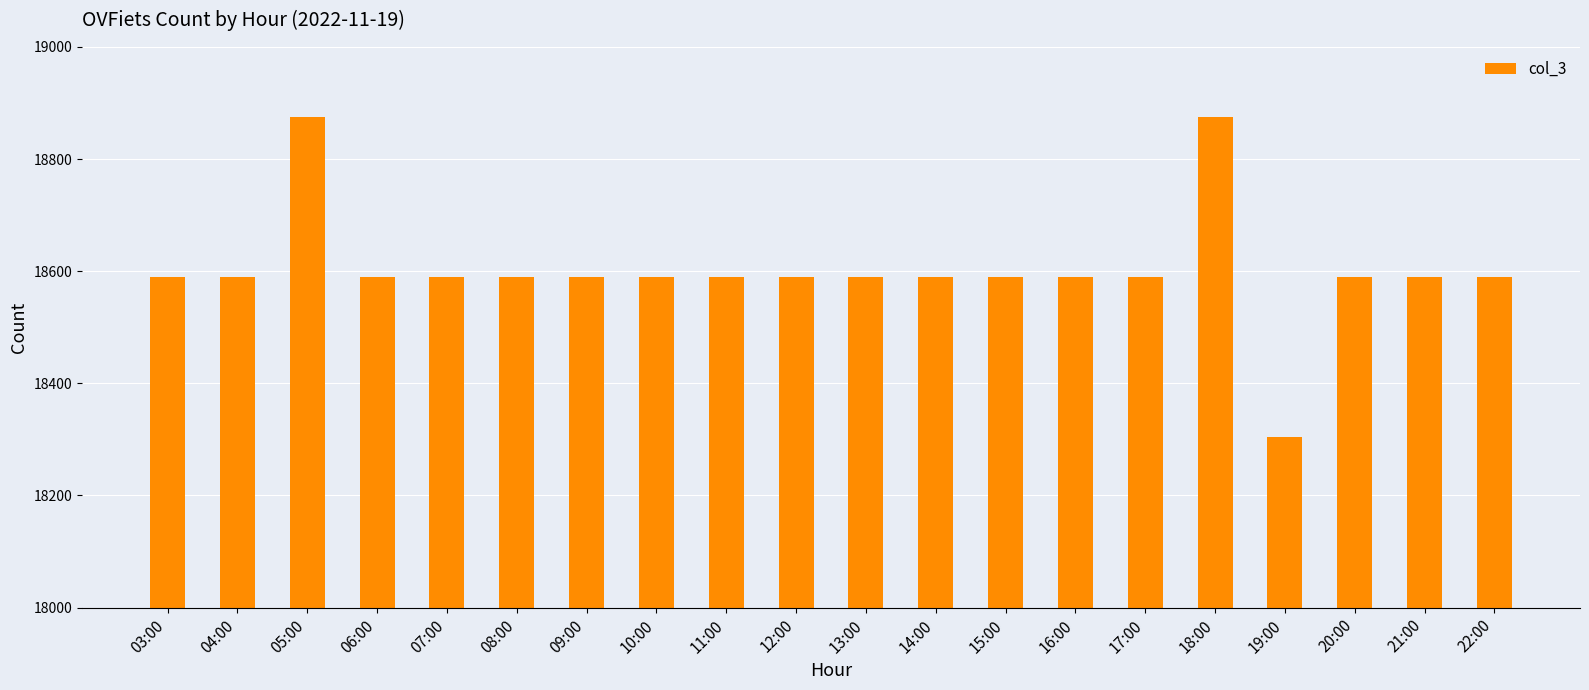

How many distinct data groups are displayed?

1